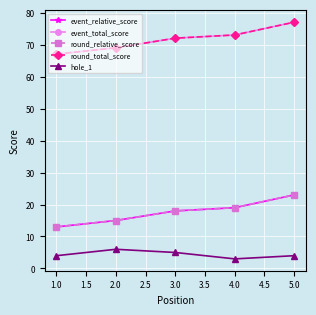

Which series has the widest spread of values?

event_relative_score